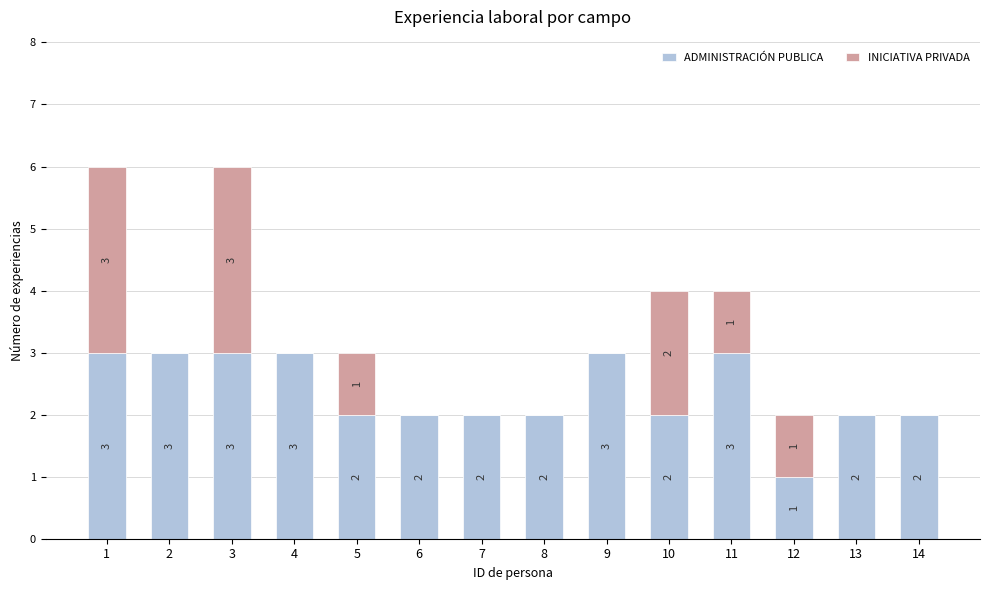

What is the total value across all series at 4?

3